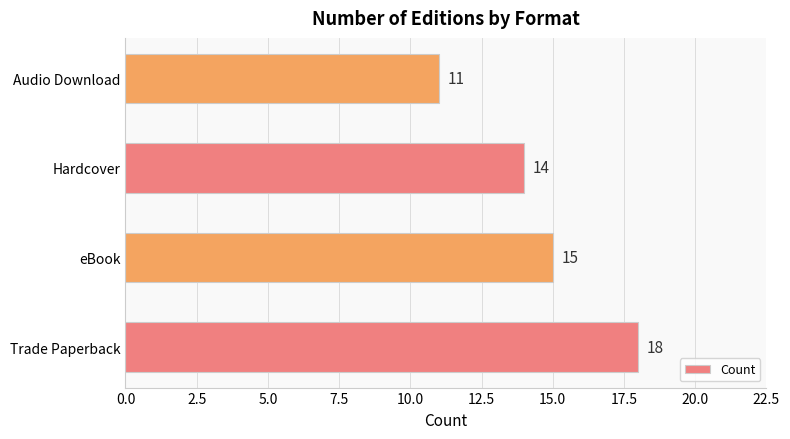

List the labels in order of value, largest first.

Trade Paperback, eBook, Hardcover, Audio Download